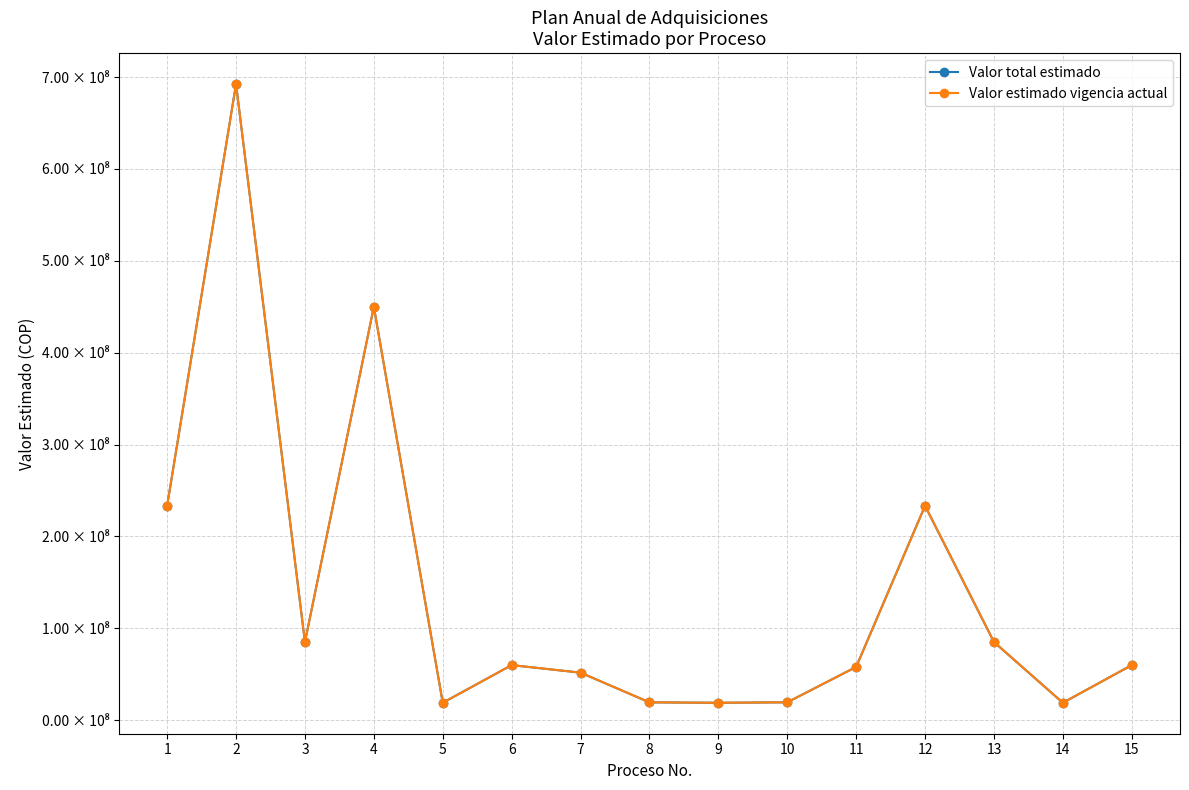

Rank the categories by Valor estimado vigencia actual value from highest to lowest.

2, 4, 1, 12, 3, 13, 6, 15, 11, 7, 10, 8, 9, 5, 14